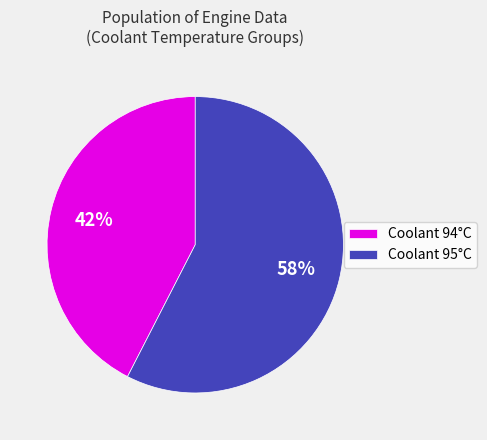

Which category has the smallest portion of the pie?

Coolant 94°C